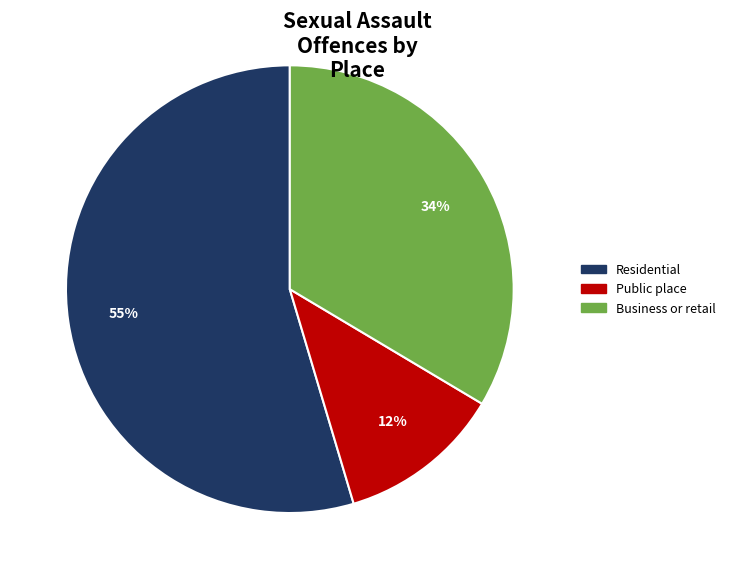

The Residential slice represents 55% of the pie. True or false?

True